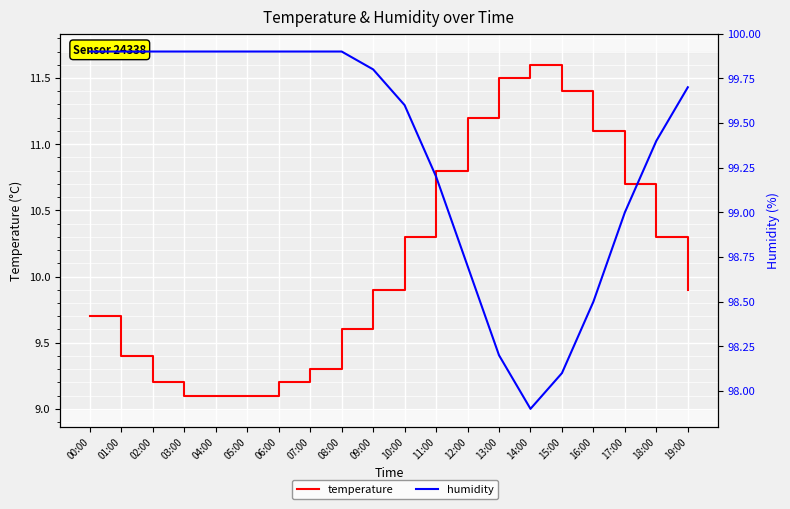

Reading left to right, list all the values displayed in this chart.

temperature: 9.7	9.4	9.2	9.1	9.1	9.1	9.2	9.3	9.6	9.9	10.3	10.8	11.2	11.5	11.6	11.4	11.1	10.7	10.3	9.9
humidity: 99.9	99.9	99.9	99.9	99.9	99.9	99.9	99.9	99.9	99.8	99.6	99.2	98.7	98.2	97.9	98.1	98.5	99.0	99.4	99.7